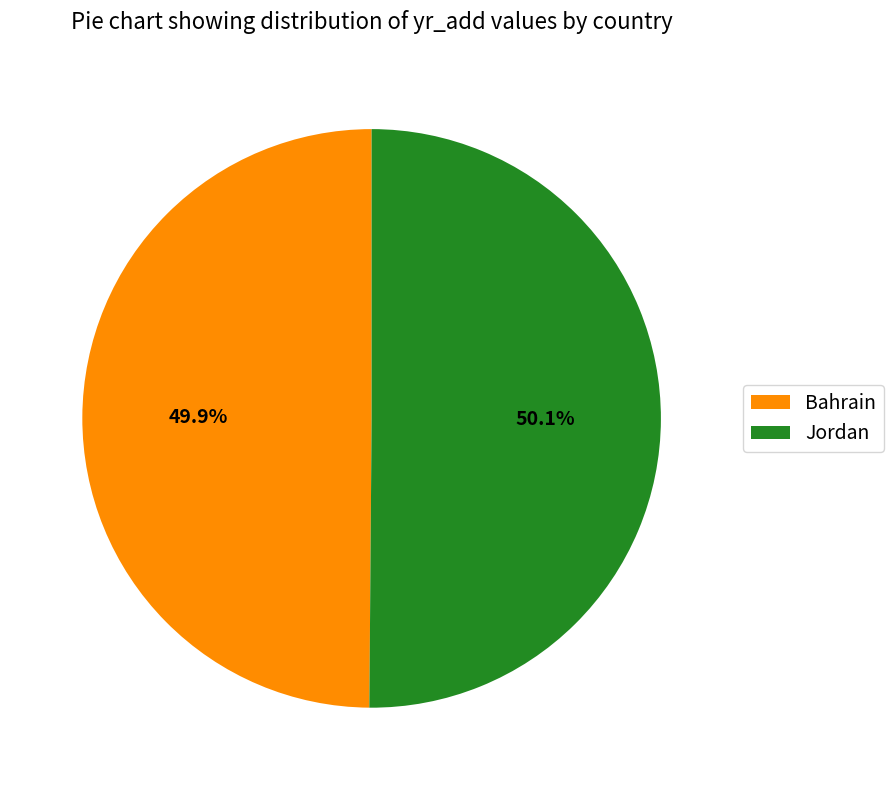

Approximately how many times larger is the value at Jordan compared to Bahrain?

1.0